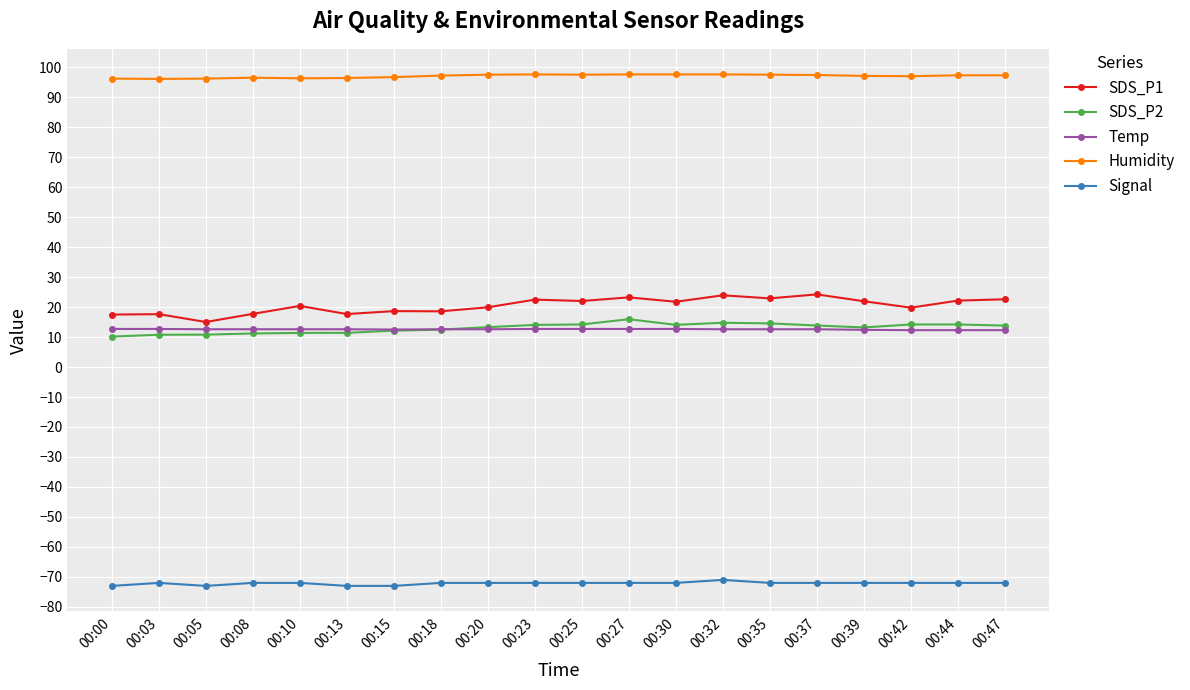

What is the value of the Humidity point at the 5th from the left?

96.3